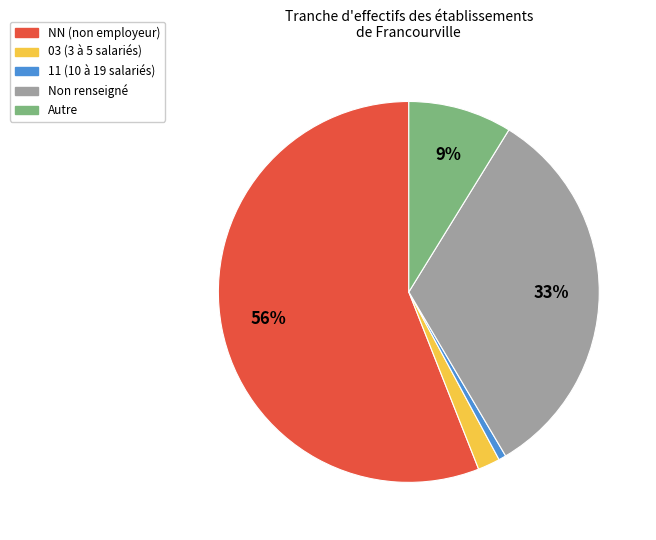

To the nearest percent, what is the average slice percentage?

20%